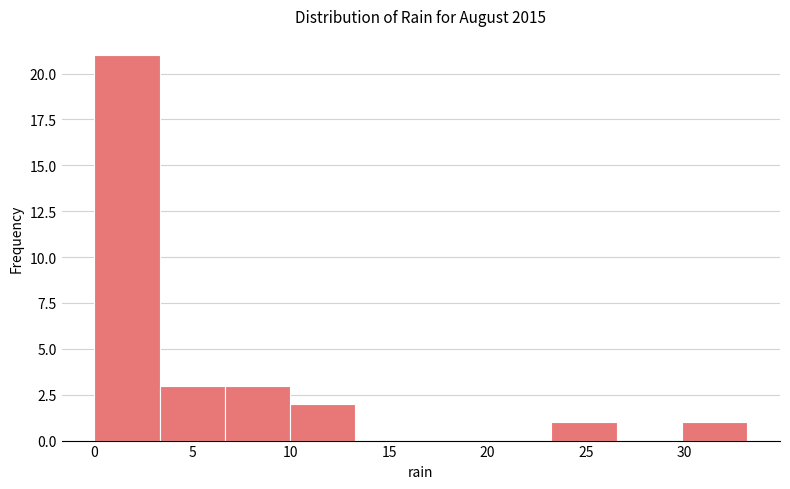

Over which range of the x-axis is the bar tallest?

0.0 to 3.5